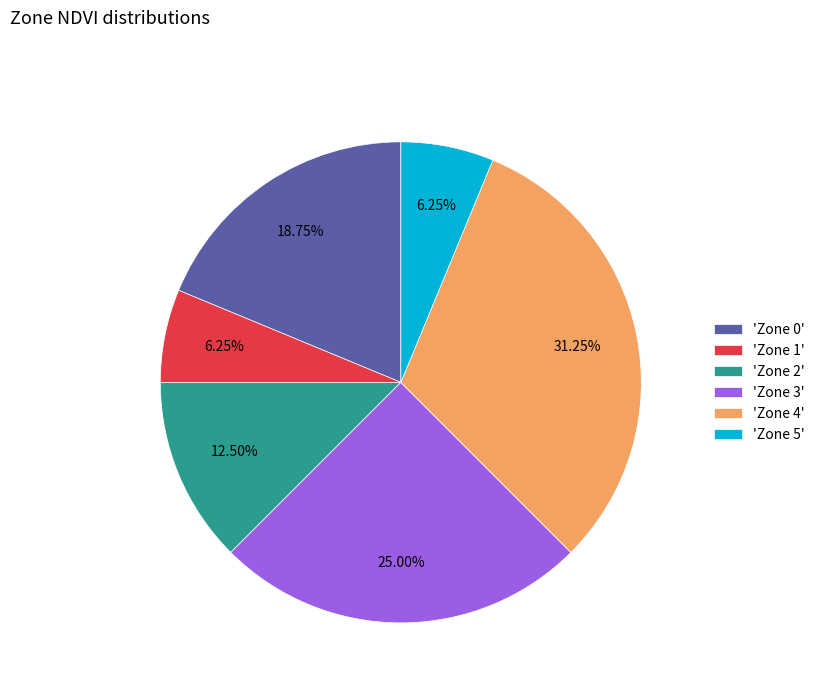

Count the number of slices in the pie.

6